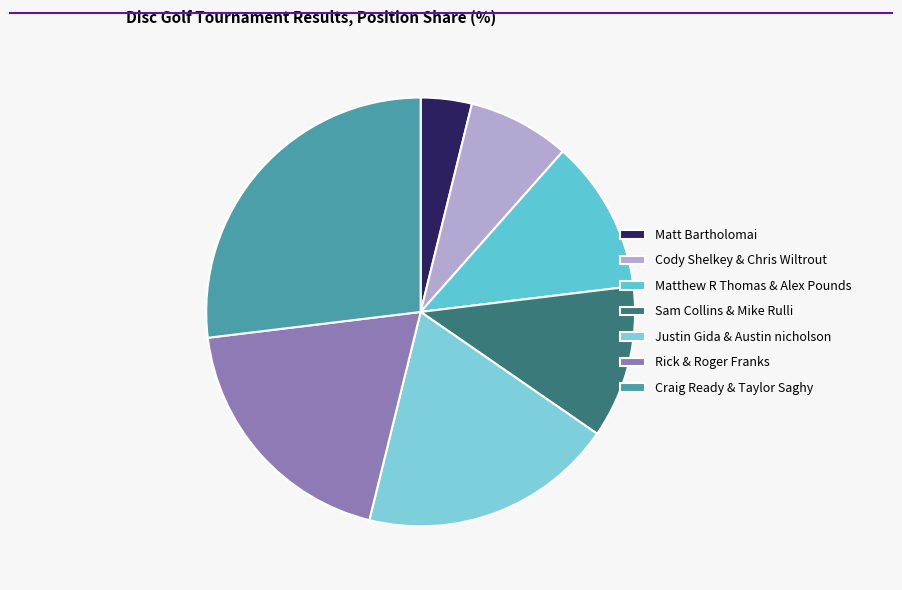

Is it true that Matthew R Thomas & Alex Pounds is 12% of the pie?

True